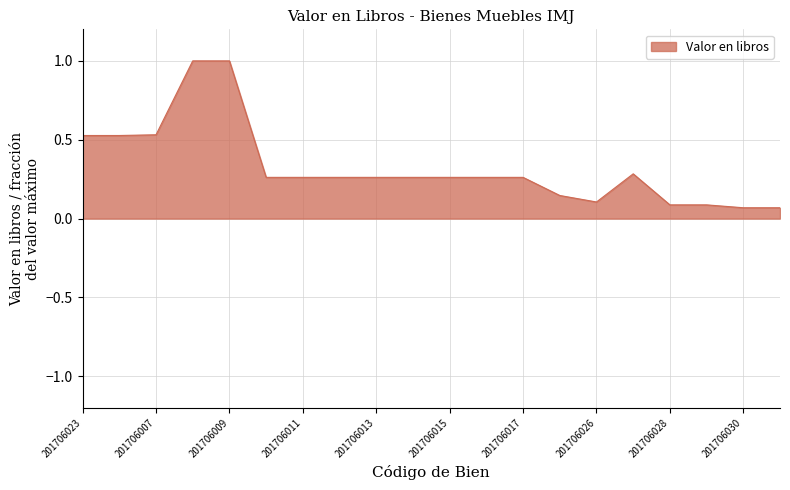

What is the greatest value displayed?

1.0